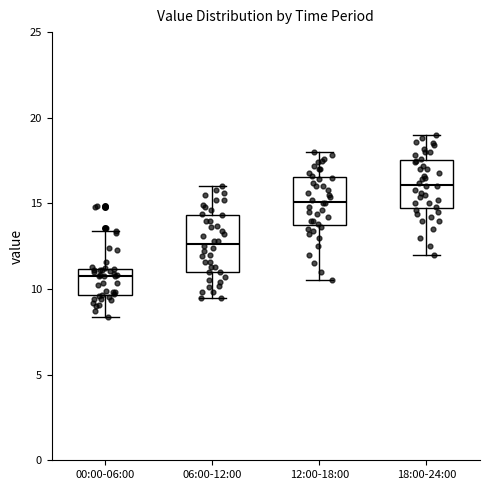

Reading left to right, transcribe this box plot: for each box, give where its median line is, the range the box spans, and where its two whiskers end, as read against the y-axis. The values are not printed on the chart, so give them approximately, as read against the axis.

00:00-06:00: median 11.0 (just below the box's upper edge), box 9.5 to 11.0, whiskers 8.5 to 13.5
06:00-12:00: median 12.5, box 11.0 to 14.5, whiskers 9.5 to 16.0
12:00-18:00: median 15.0, box 14.0 to 16.5, whiskers 10.5 to 18.0
18:00-24:00: median 16.0, box 15.0 to 17.5, whiskers 12.0 to 19.0